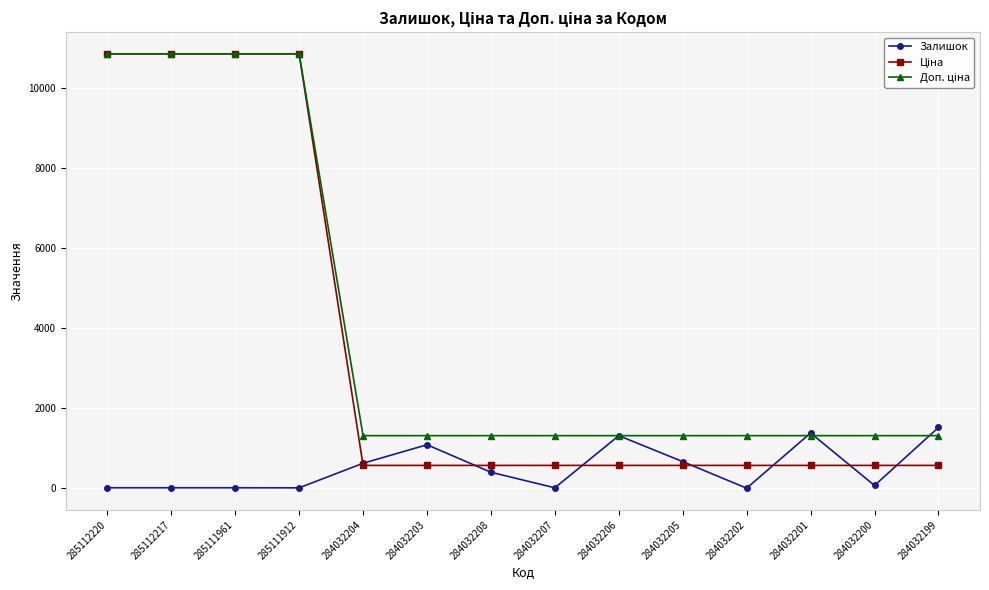

What is the difference between the highest and lowest values at 284032199?

945.5